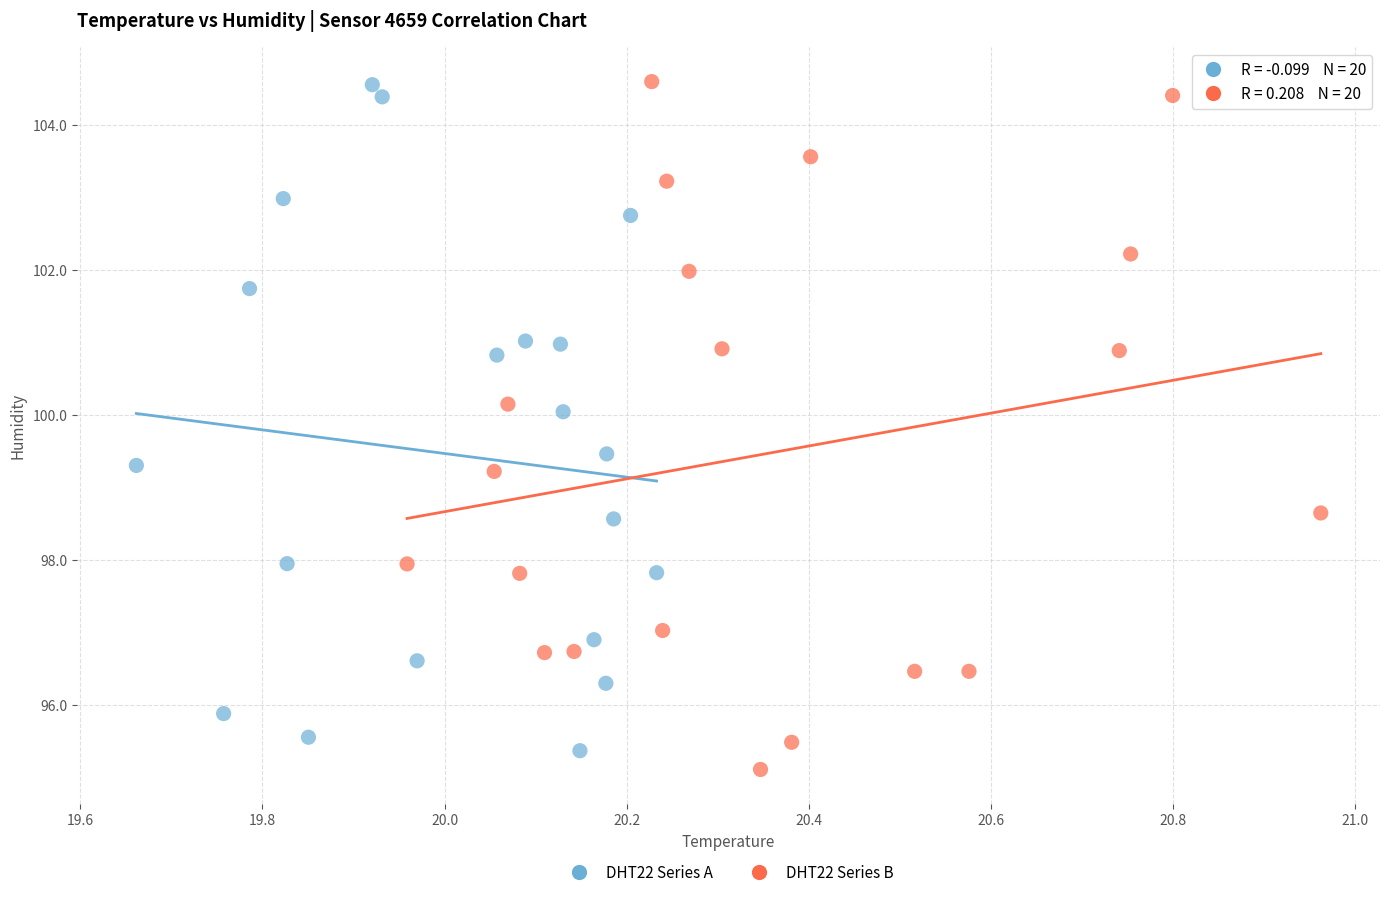

What are all the series names shown in the legend?

DHT22 Series A, DHT22 Series B